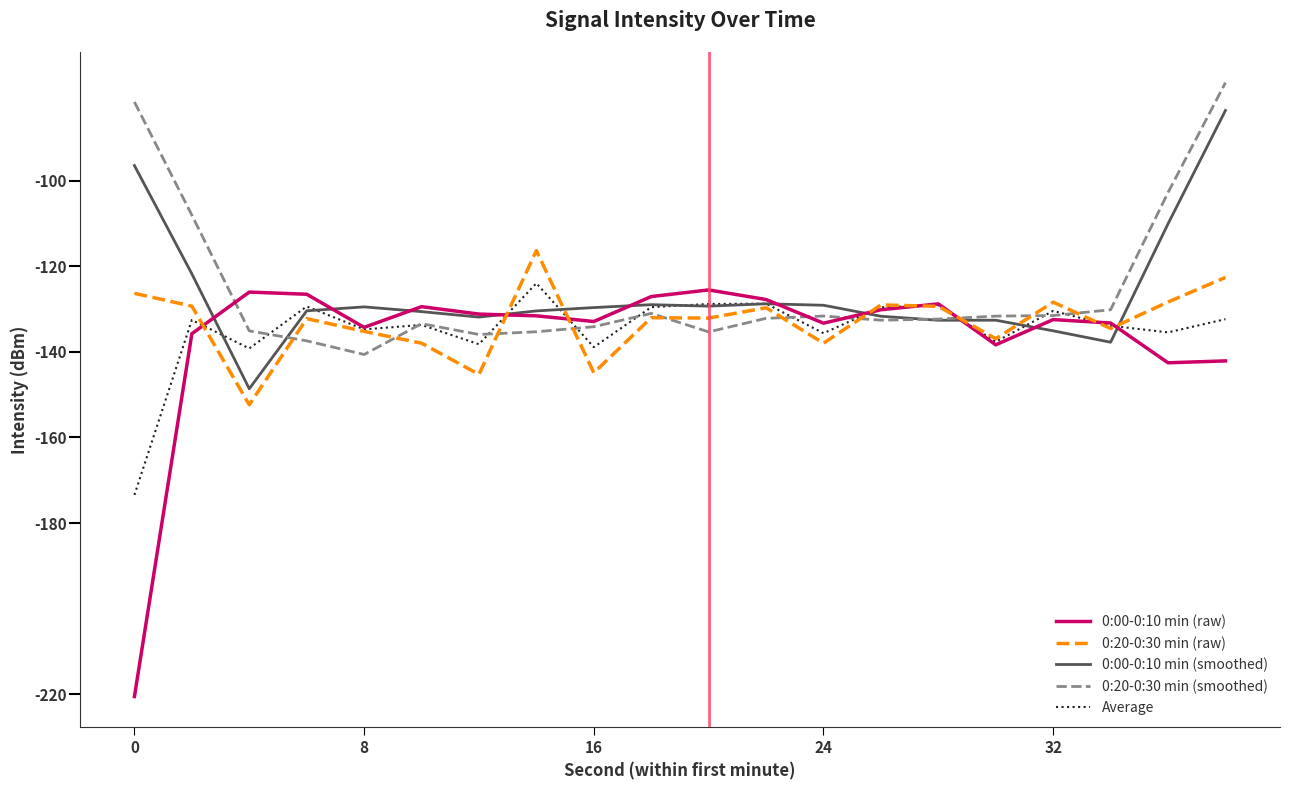

How many categories are shown in the chart?

20